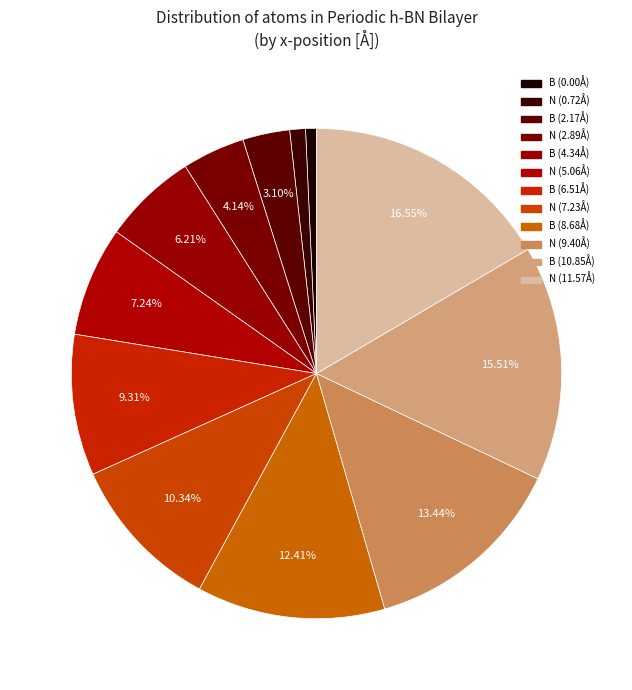

How many slices are in this pie chart?

12